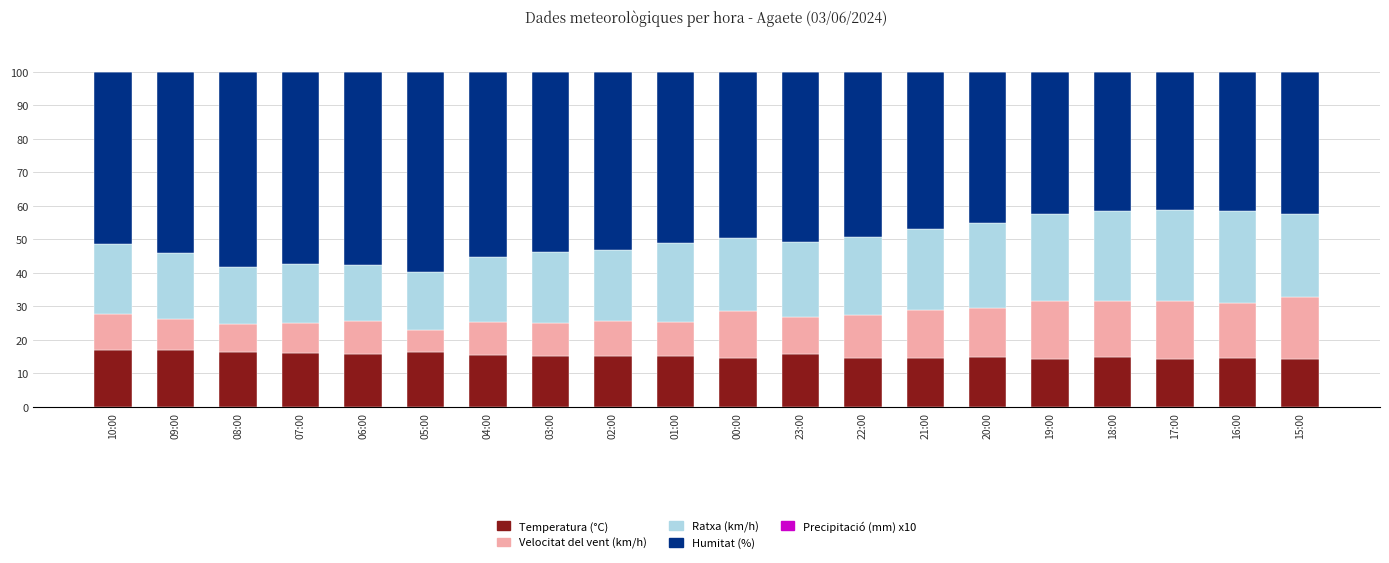

True or false: Temperatura (°C) has a value of 15.4 at 04:00.

True